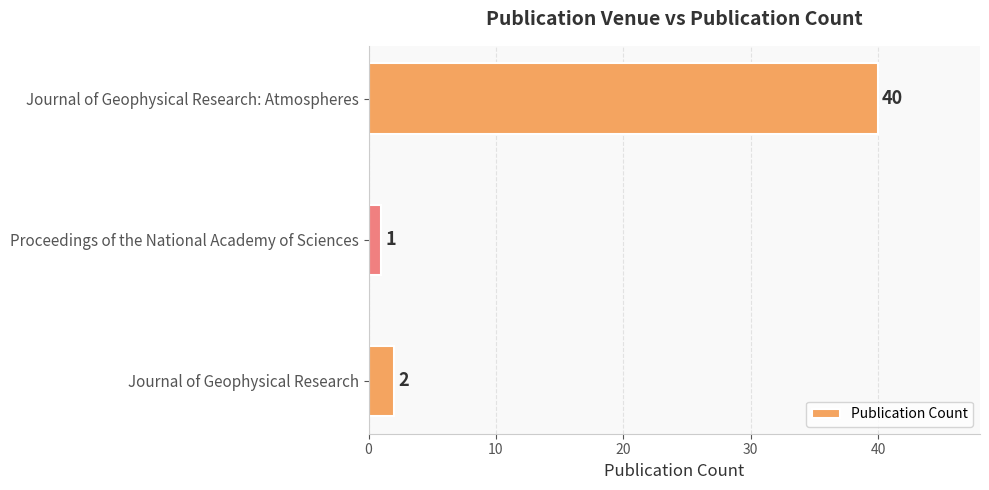

What is the difference between the maximum and second lowest values?

38